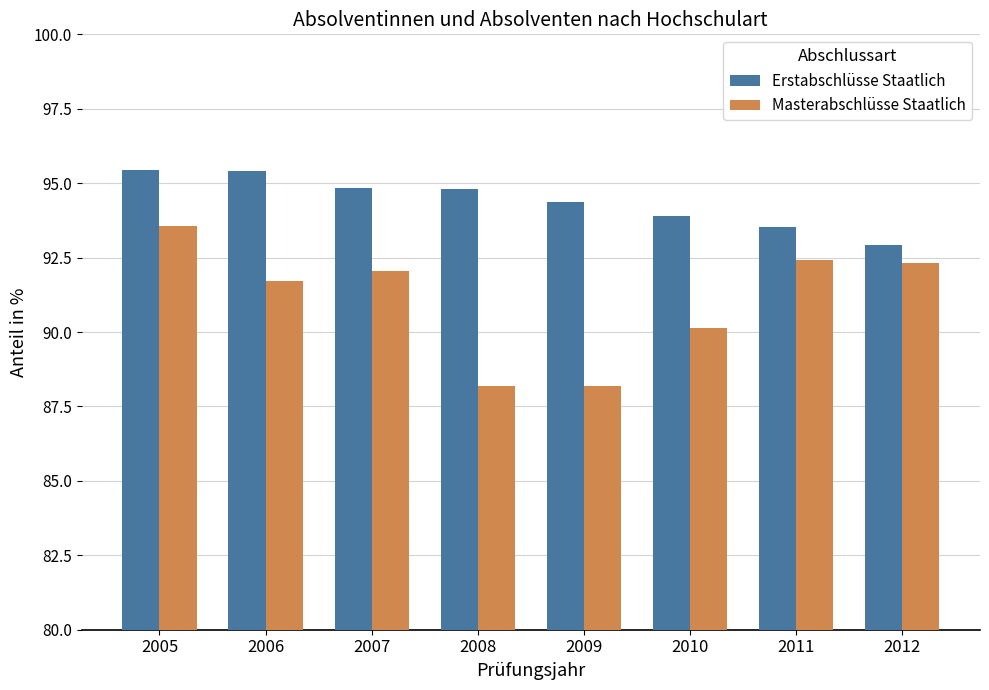

The value of Erstabschlüsse Staatlich at 2008 is 94.8. True or false?

True